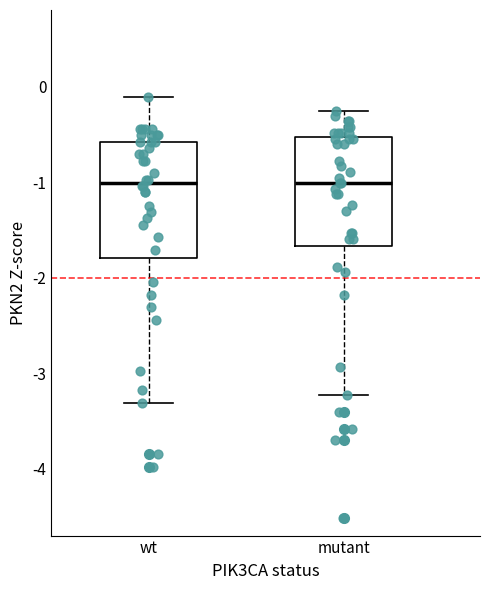

Reading left to right, transcribe this box plot: for each box, give where its median line is, the range the box spans, and where its two whiskers end, as read against the y-axis. The values are not printed on the chart, so give them approximately, as read against the axis.

wt: median -1.0, box -1.8 to -0.6, whiskers -3.3 to -0.1
mutant: median -1.0, box -1.7 to -0.5, whiskers -3.2 to -0.3